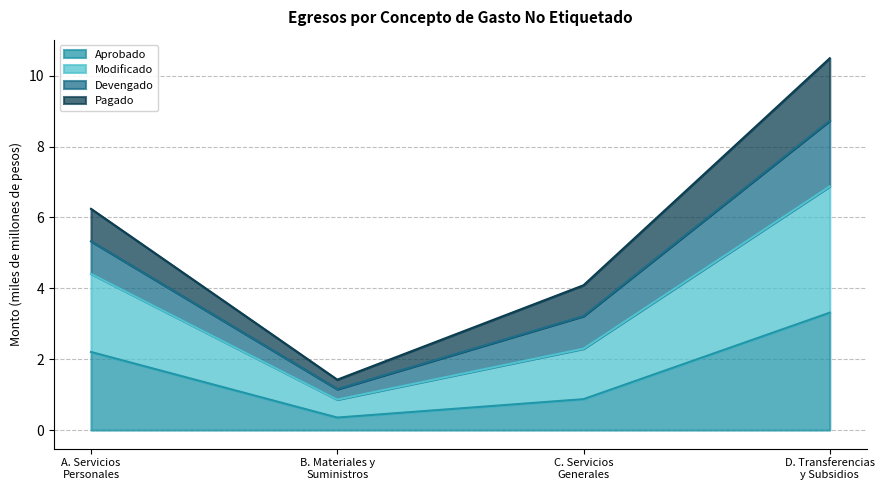

What is the lowest value of the Aprobado series?

0.4